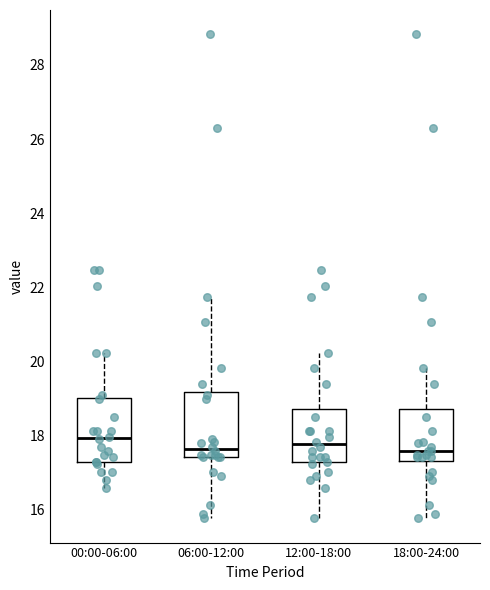

Reading left to right, read every box against the y-axis: the position of its median line, the range the box covers, and the ends of its whiskers. The values are not printed on the chart, so give them approximately, as read against the axis.

00:00-06:00: median 18.0, box 17.4 to 19.0, whiskers 16.6 to 20.2
06:00-12:00: median 17.6, box 17.4 to 19.2, whiskers 15.8 to 21.8
12:00-18:00: median 17.8, box 17.2 to 18.8, whiskers 15.8 to 20.2
18:00-24:00: median 17.6, box 17.4 to 18.8, whiskers 15.8 to 19.8